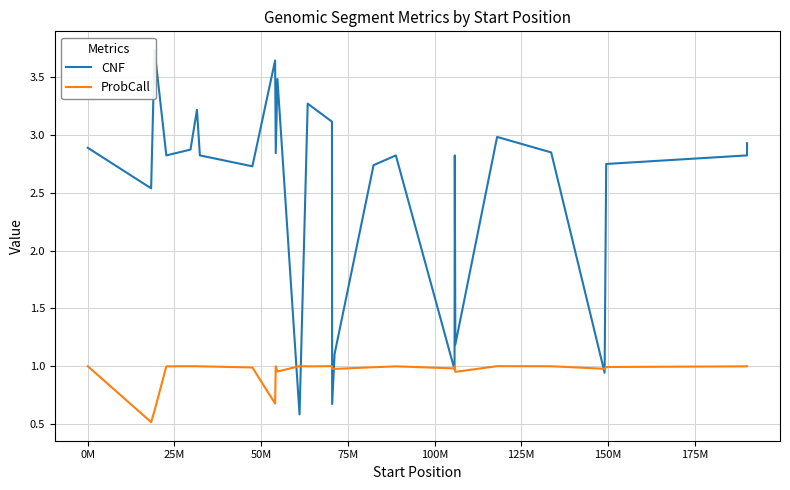

What is the highest value of the ProbCall series?

1.0